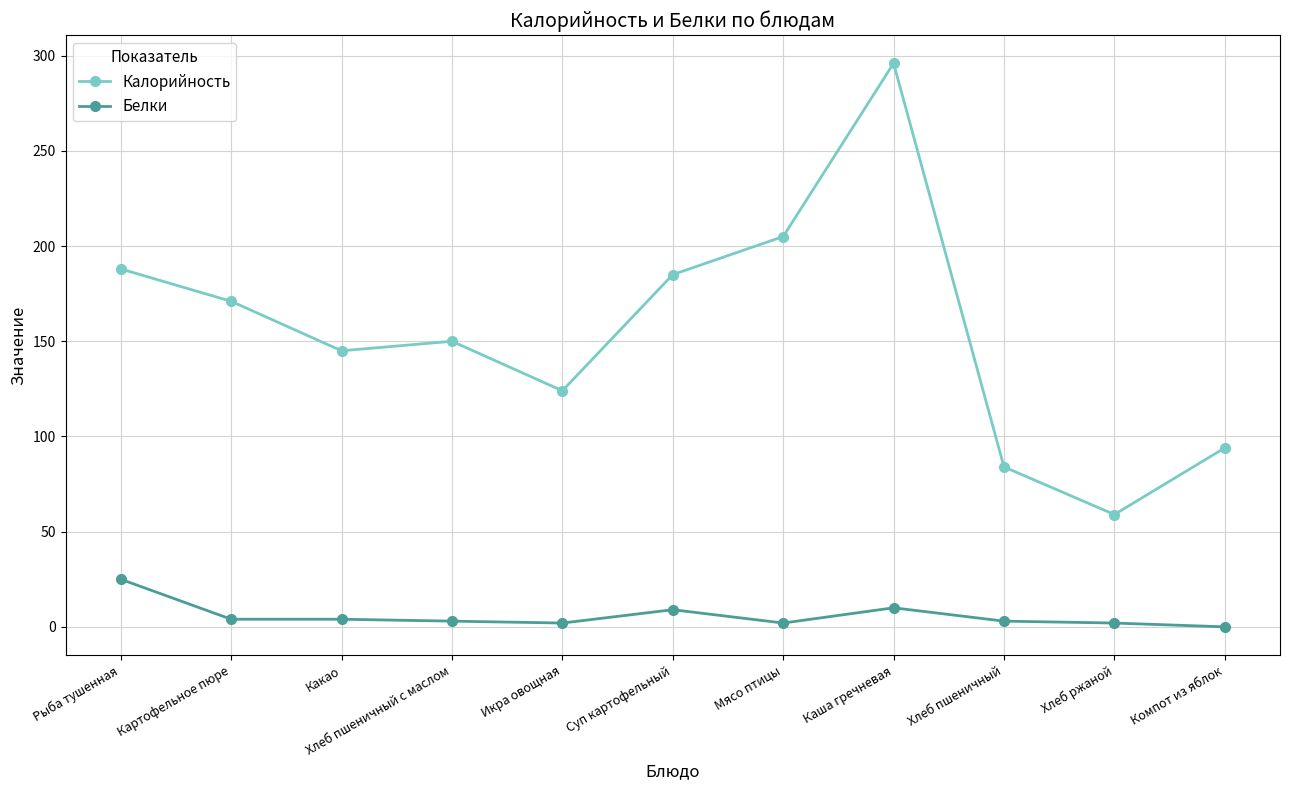

What is the highest value of the Белки series?

25